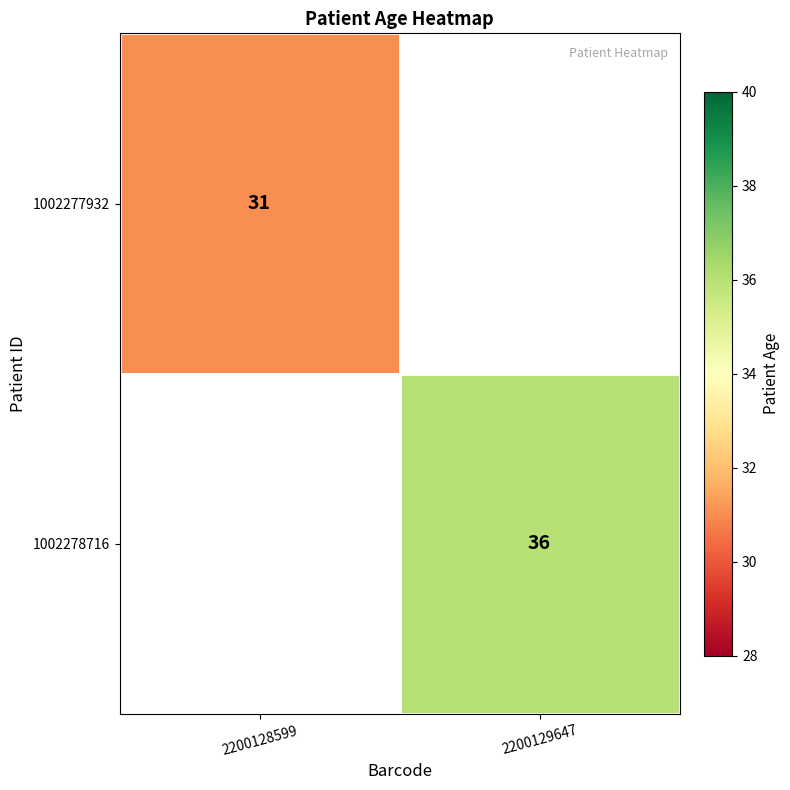

The 1002278716 series shows 36 at 2200129647. True or false?

True